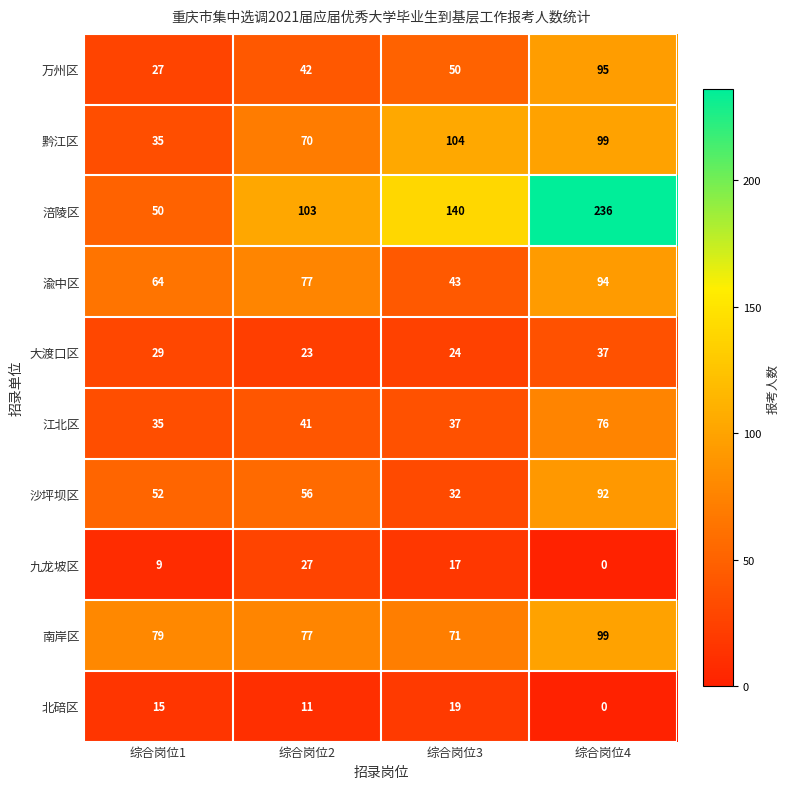

Where is 江北区 nearest to the value 55?

综合岗位2